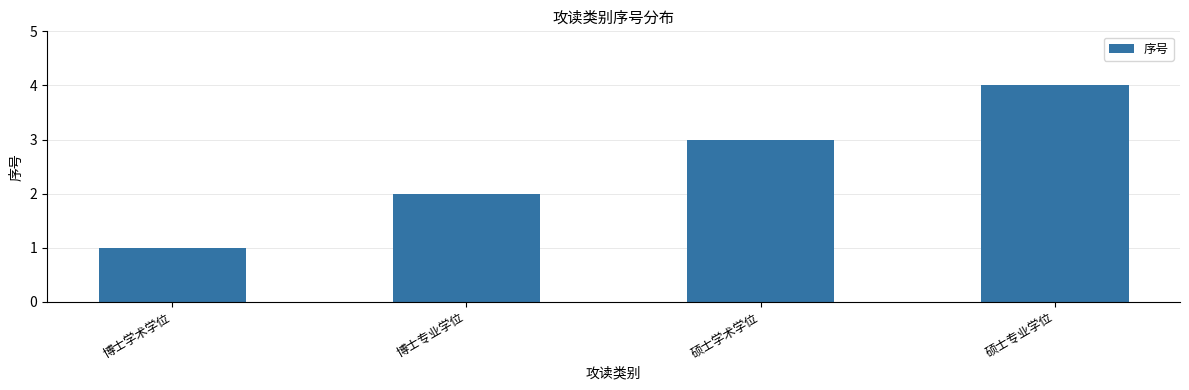

Does the chart contain any negative values?

No